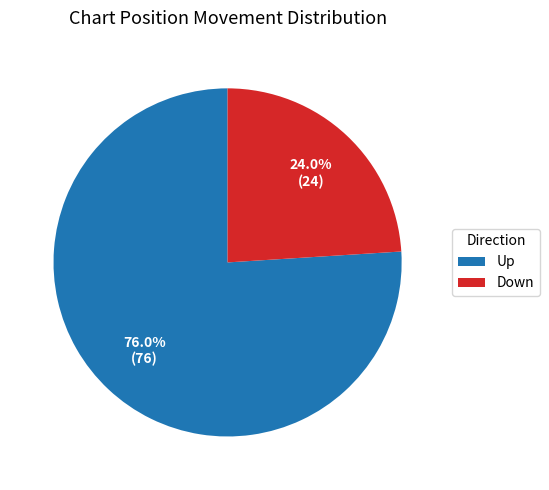

What is the total percentage of Down and Up?

100.0%